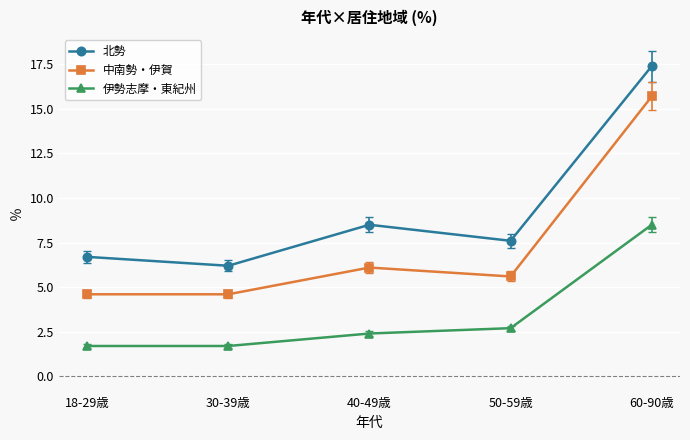

Where is the first local minimum for 北勢?

30-39歳